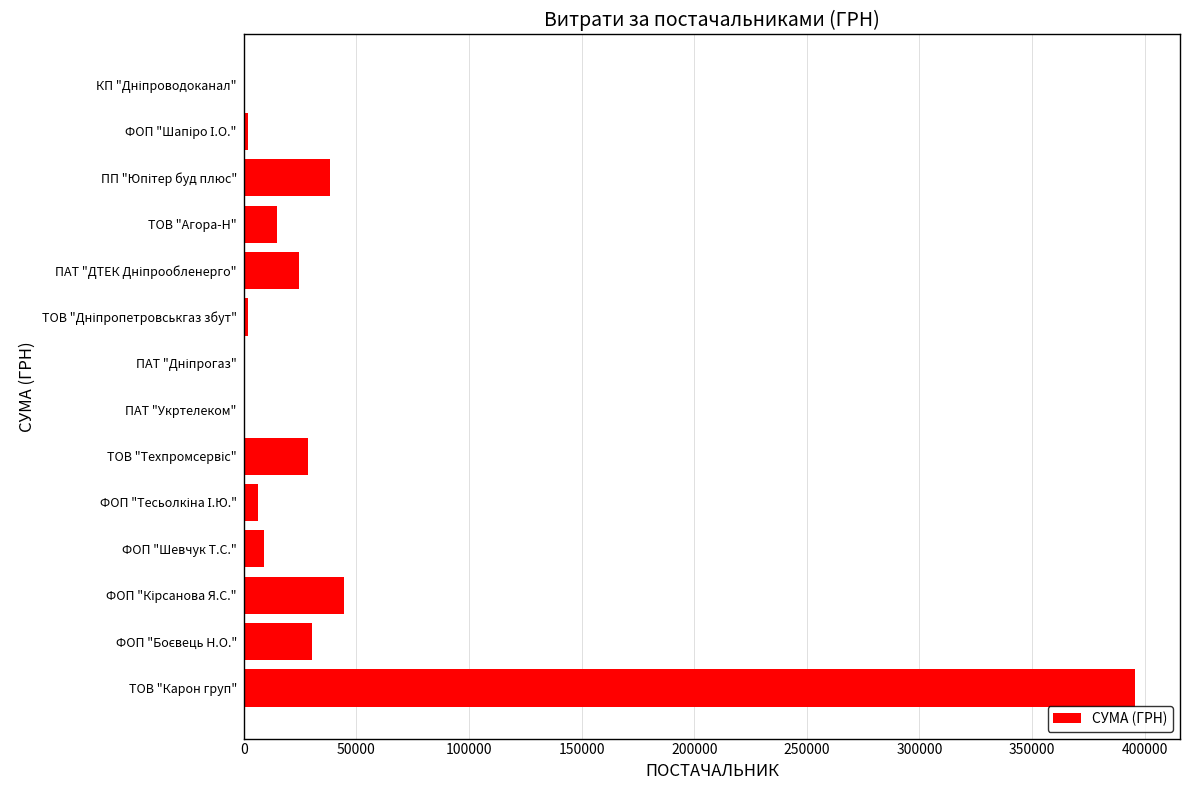

How many series are shown in this chart?

1